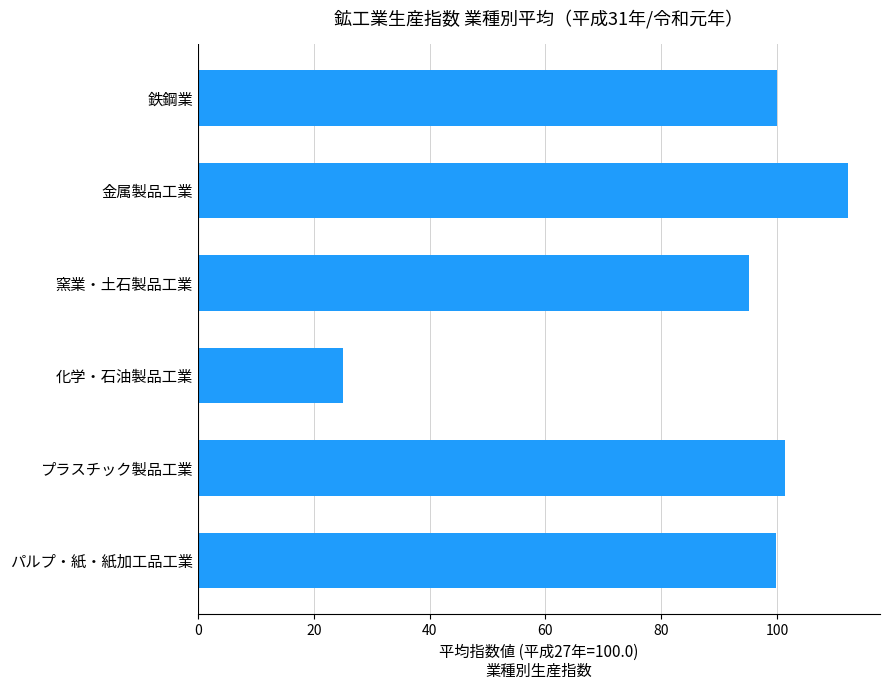

How many bars are there in total?

6